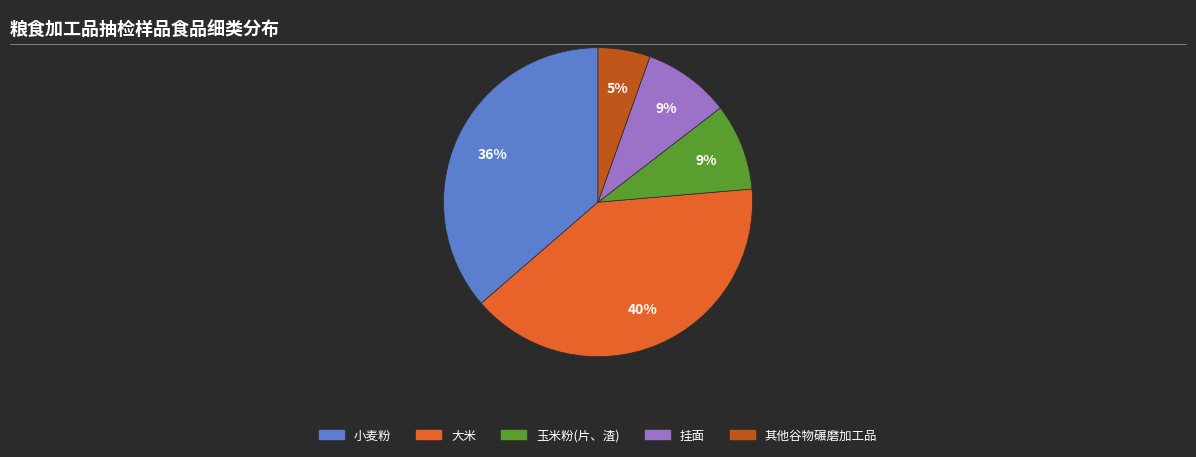

True or false: 玉米粉(片、渣) accounts for 1% of the total.

False